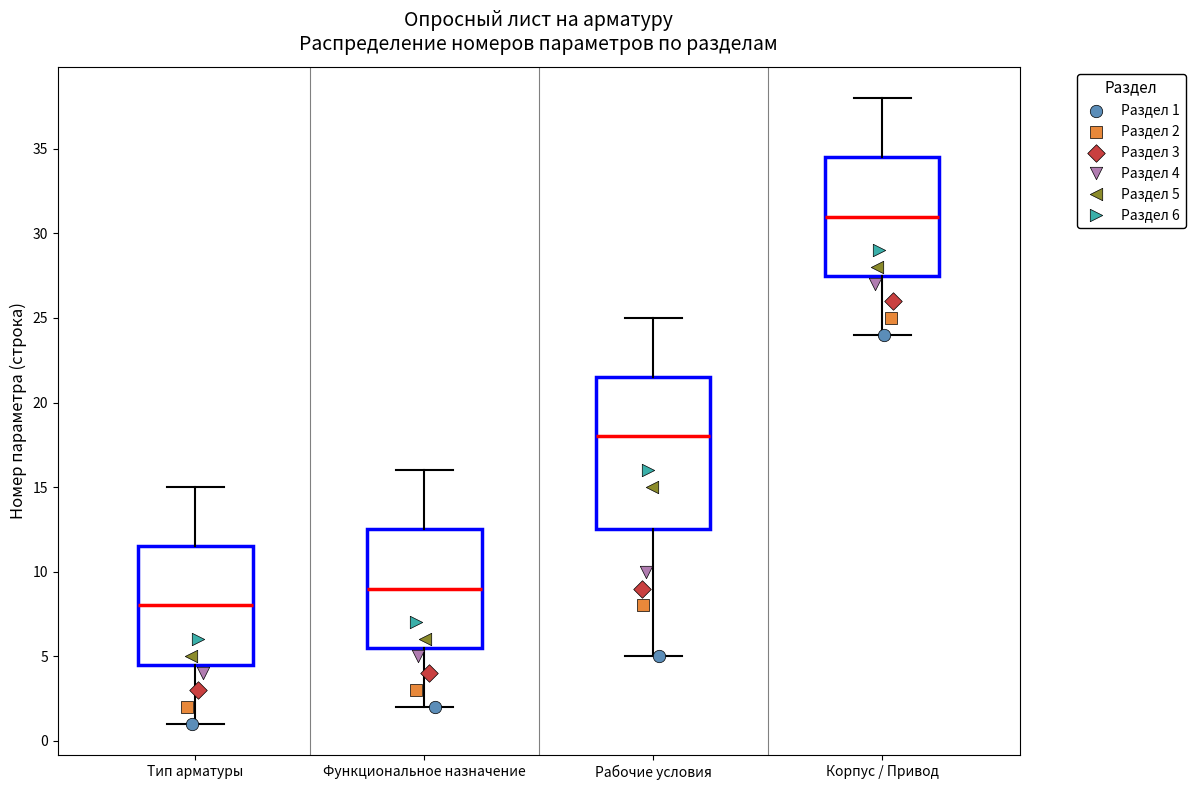

Which box is the tallest, from its lower edge to its upper edge?

Рабочие условия